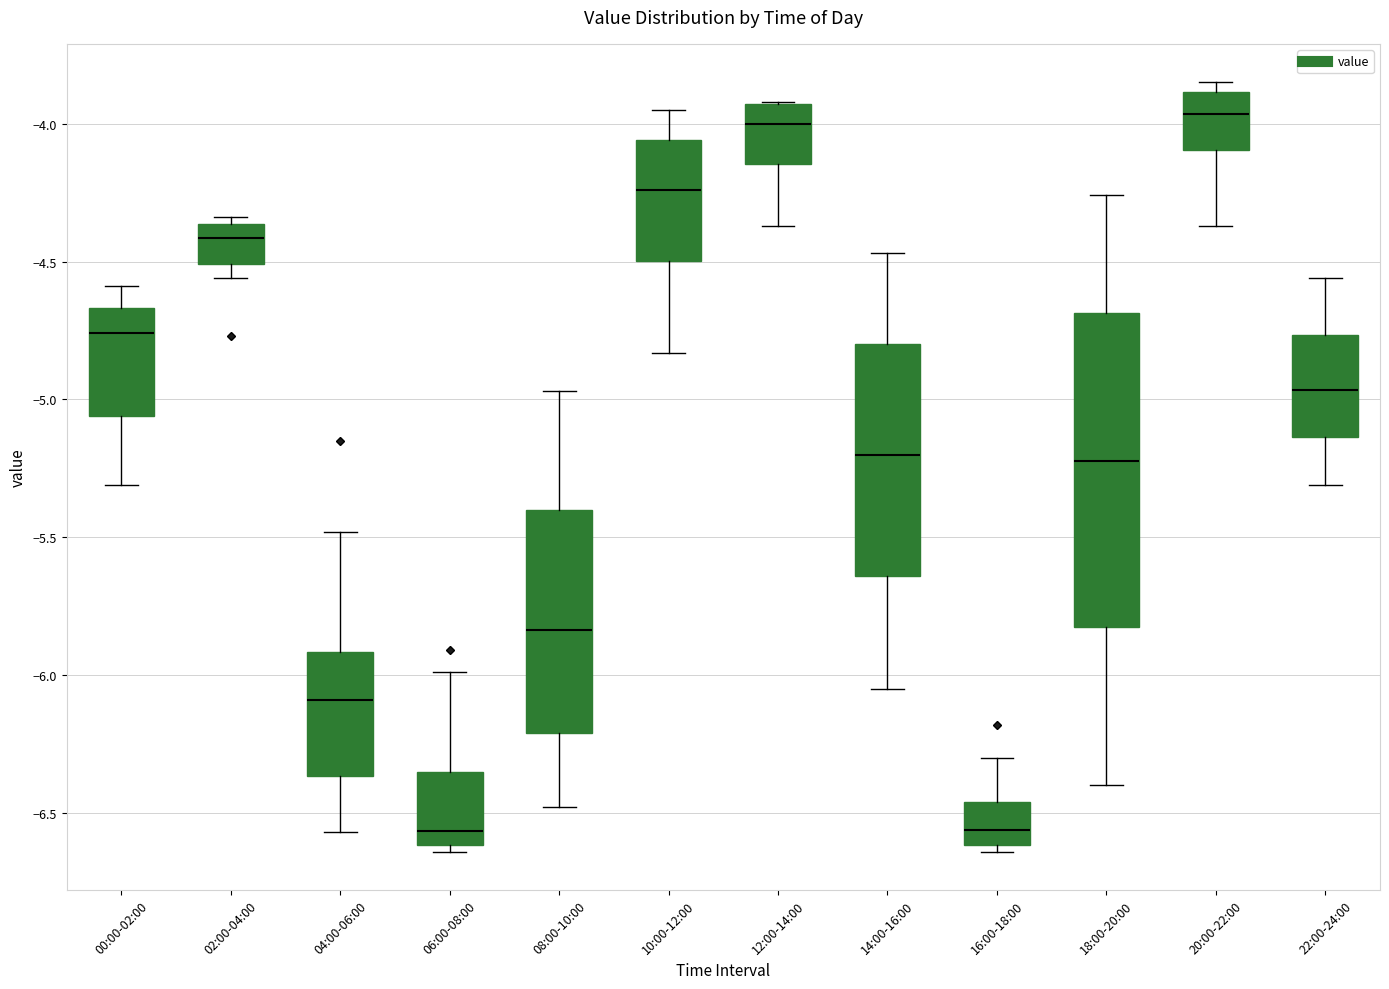

Reading left to right, transcribe this box plot: for each box, give where its median line is, the range the box spans, and where its two whiskers end, as read against the y-axis. The values are not printed on the chart, so give them approximately, as read against the axis.

00:00-02:00: median -4.75, box -5.05 to -4.65, whiskers -5.30 to -4.60
02:00-04:00: median -4.40, box -4.50 to -4.35, whiskers -4.55 to -4.35 (just above the box's upper edge)
04:00-06:00: median -6.10, box -6.35 to -5.90, whiskers -6.55 to -5.50
06:00-08:00: median -6.55, box -6.60 to -6.35, whiskers -6.65 to -6.00
08:00-10:00: median -5.85, box -6.20 to -5.40, whiskers -6.50 to -4.95
10:00-12:00: median -4.25, box -4.50 to -4.05, whiskers -4.85 to -3.95
12:00-14:00: median -4.00, box -4.15 to -3.95, whiskers -4.35 to -3.90
14:00-16:00: median -5.20, box -5.65 to -4.80, whiskers -6.05 to -4.45
16:00-18:00: median -6.55, box -6.60 to -6.45, whiskers -6.65 to -6.30
18:00-20:00: median -5.20, box -5.80 to -4.70, whiskers -6.40 to -4.25
20:00-22:00: median -3.95, box -4.10 to -3.90, whiskers -4.35 to -3.85
22:00-24:00: median -4.95, box -5.15 to -4.75, whiskers -5.30 to -4.55